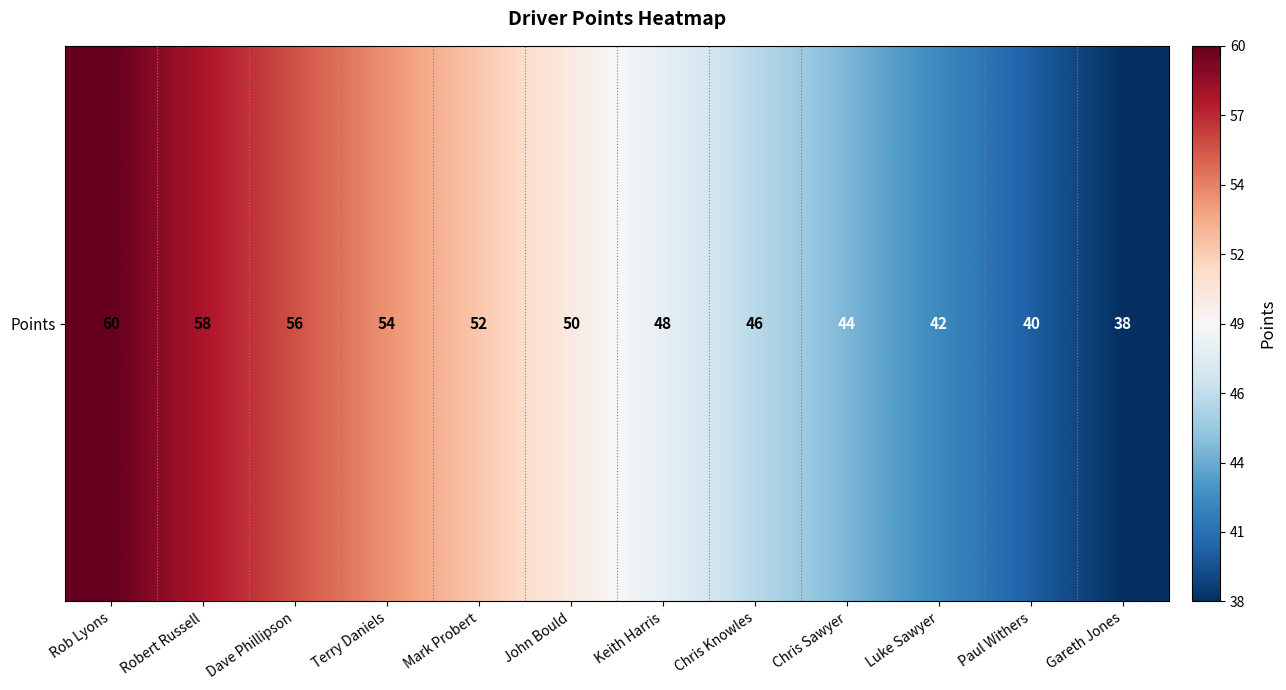

Is it true that the value at Gareth Jones is 38?

True